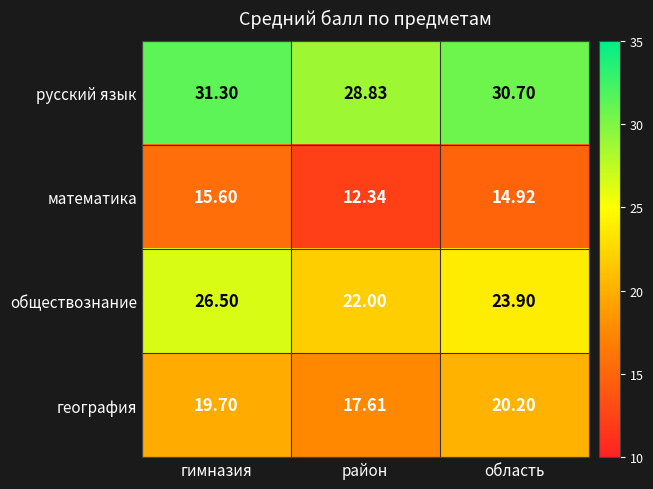

At which label is математика closest to 13?

район